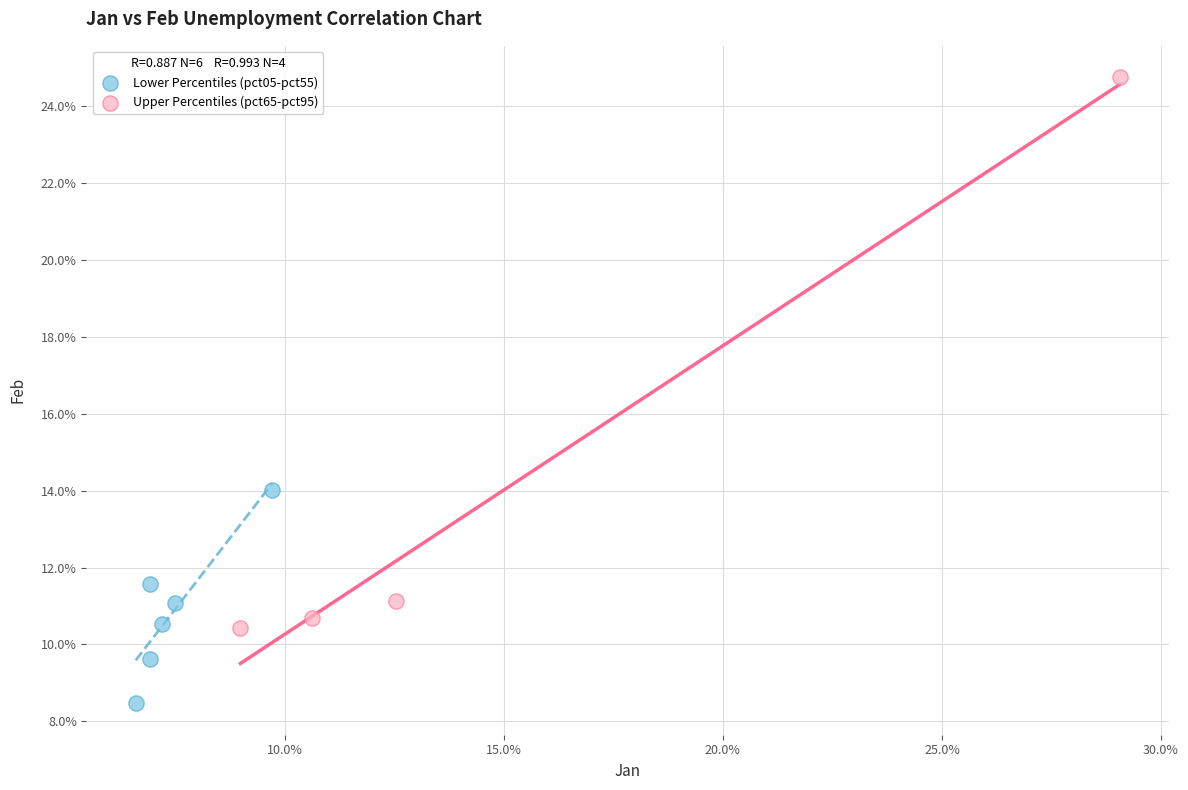

What are all the series names shown in the legend?

Lower Percentiles (pct05-pct55), Upper Percentiles (pct65-pct95)